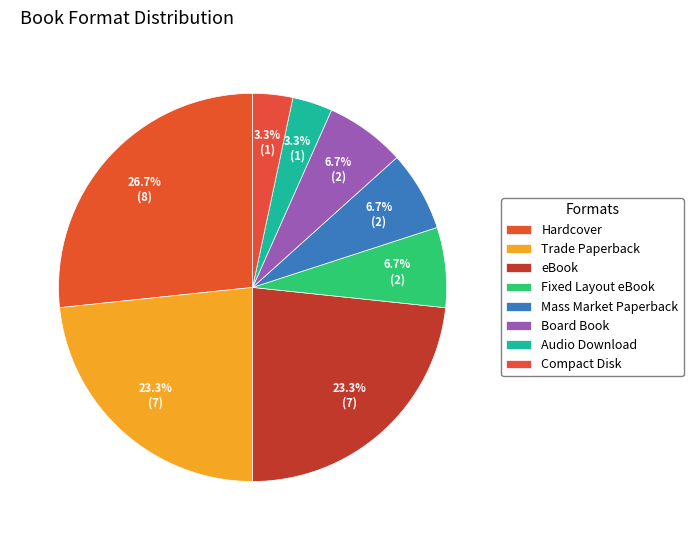

Which slice is the largest?

Hardcover